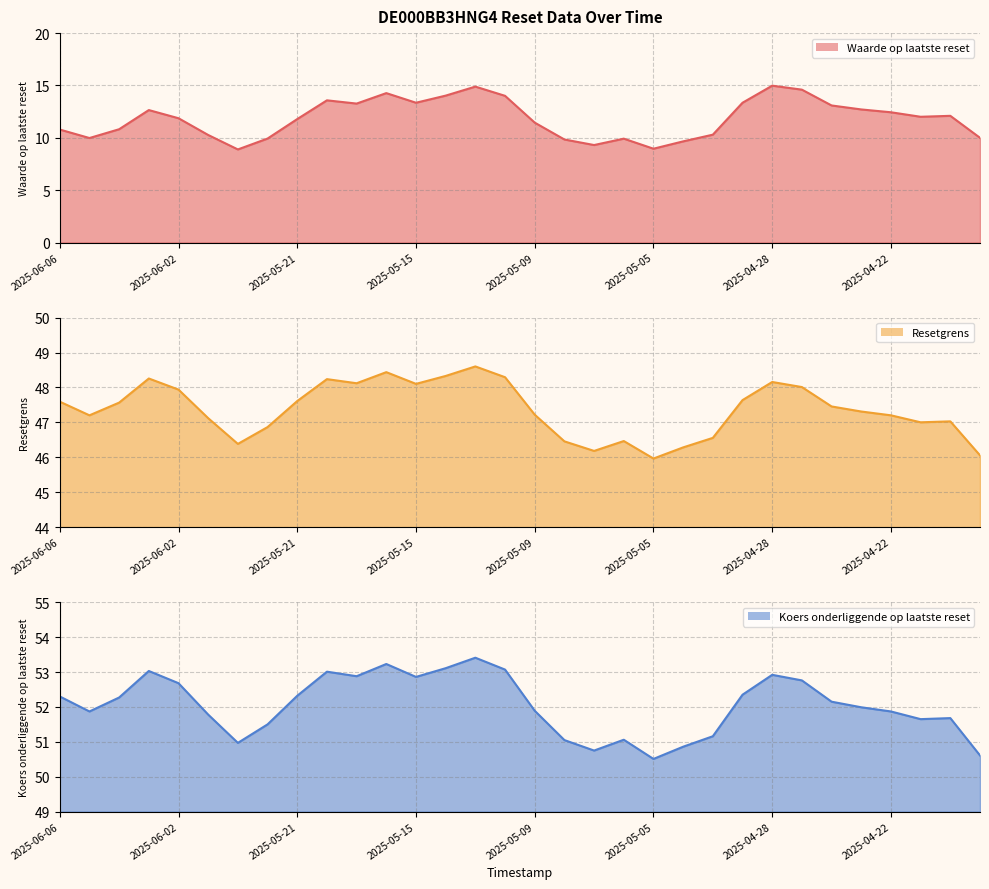

What is the average value of the Koers onderliggende op laatste reset series?

52.0